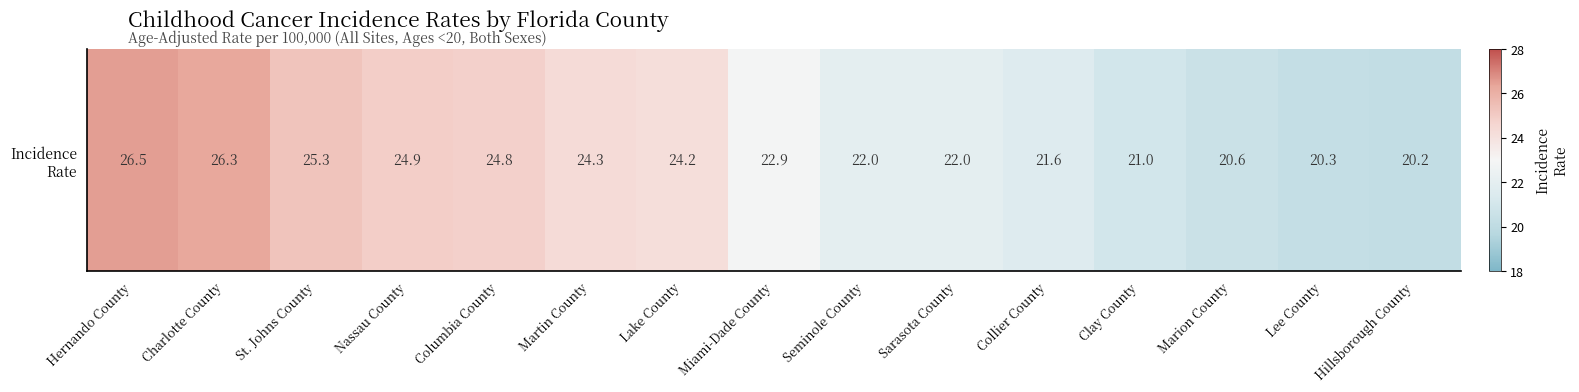

Is it true that the value at Nassau County is 43.9?

False